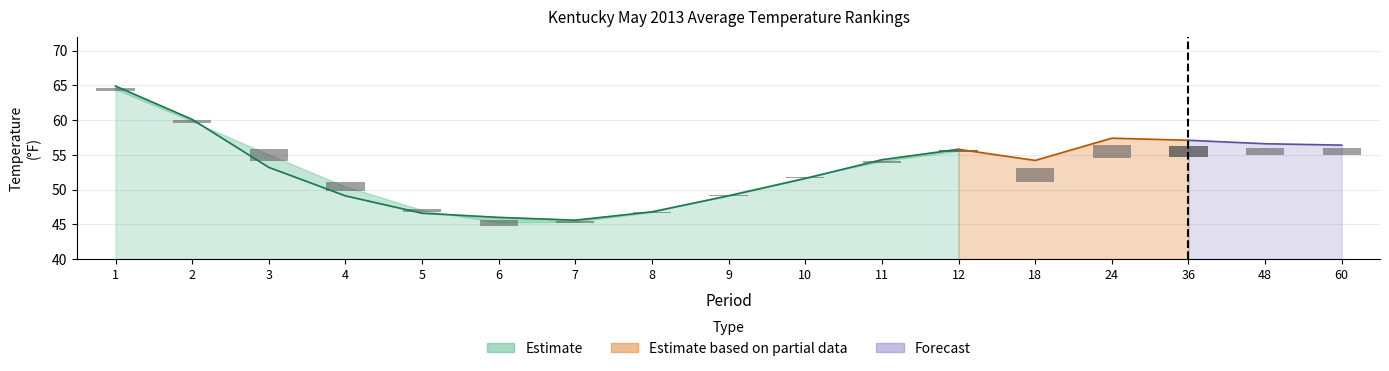

Reading right to left, extract all data points from this chart.

Value: 56.4	56.6	57.1	57.4	54.2	55.8	54.3	51.6	49.1	46.8	45.6	46.0	46.6	49.1	53.2	60.1	64.9
1901-2000 Mean: 55.5	55.5	55.5	55.5	52.1	55.5	54.0	51.7	49.2	46.7	45.3	45.2	47.0	50.4	55.0	59.8	64.4
Departure: 0.9	1.1	1.6	1.9	2.1	0.3	0.3	-0.1	-0.1	0.1	0.3	0.8	-0.4	-1.3	-1.8	0.3	0.5